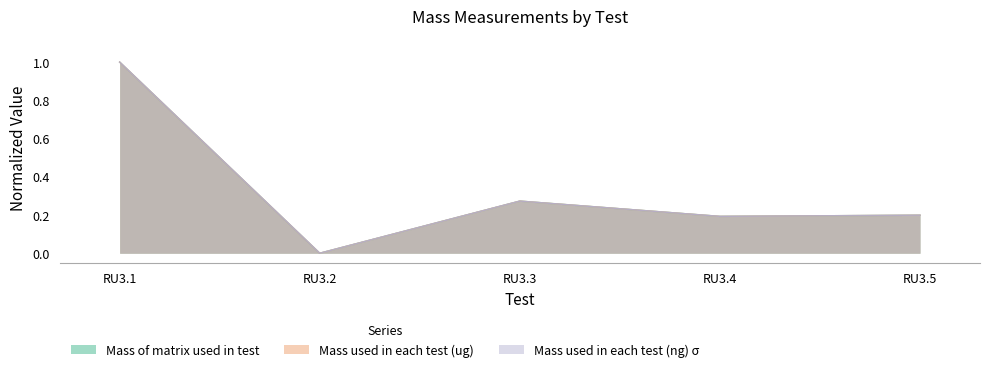

What are all the series names shown in the legend?

Mass of matrix used in test, Mass used in each test (ug), Mass used in each test (ng) σ